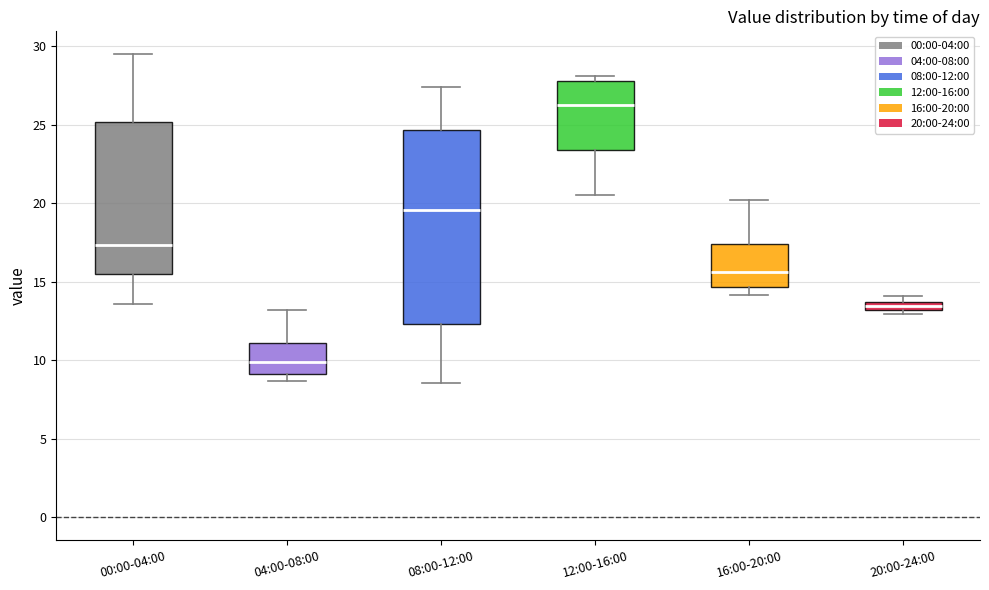

Where is the upper edge of the box for 08:00-12:00 on the y-axis? The values are not printed on the chart, so give them approximately, as read against the axis.

24.5